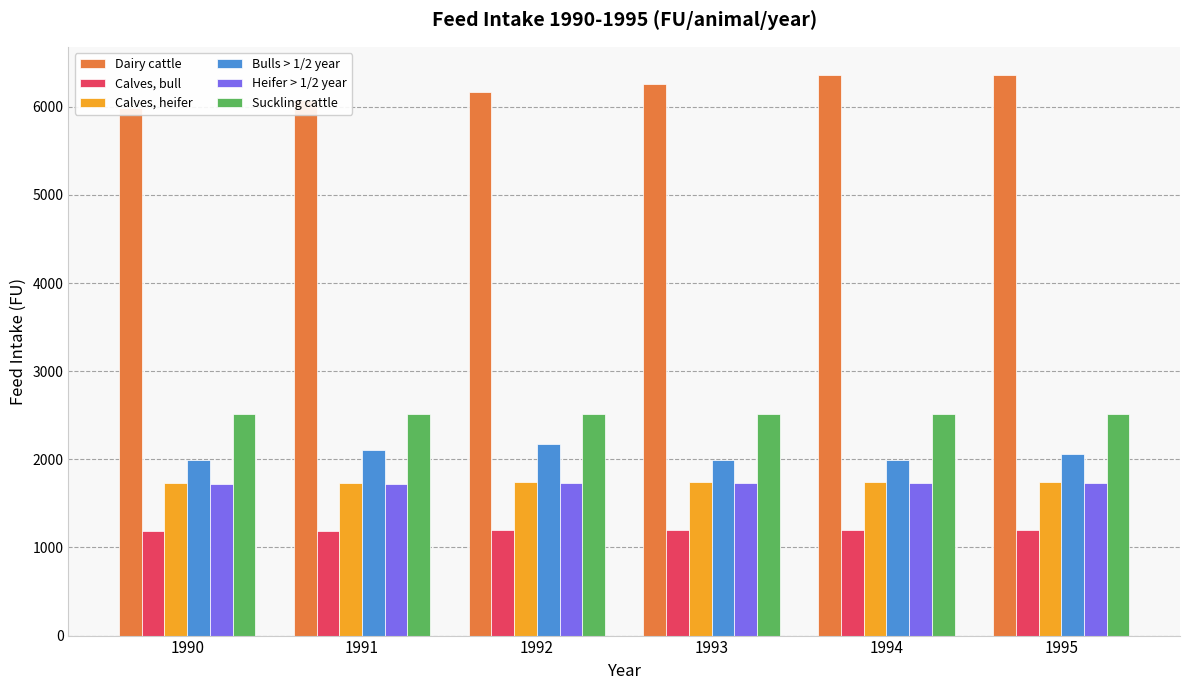

Where is Suckling cattle nearest to the value 2515?

1990